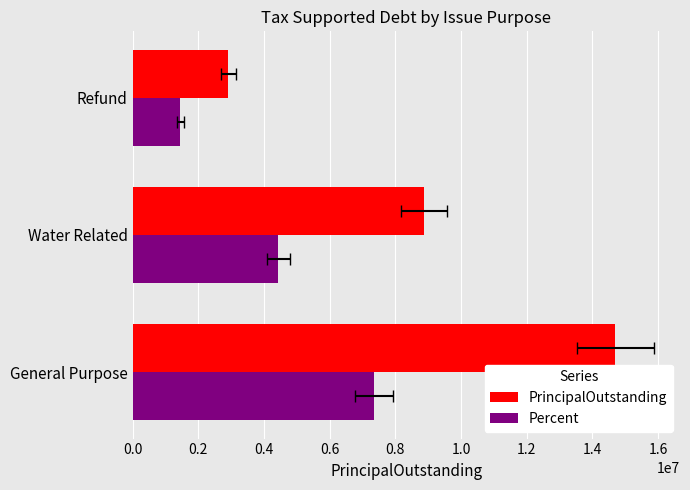

Is it true that Percent equals 7349632.5 at General Purpose?

True